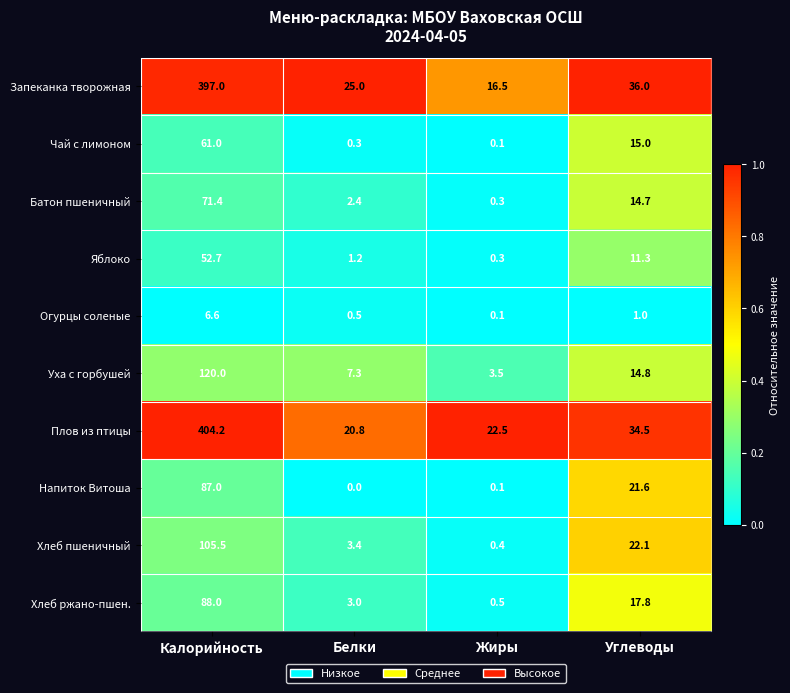

Where does the Плов из птицы series first go above 34?

Калорийность